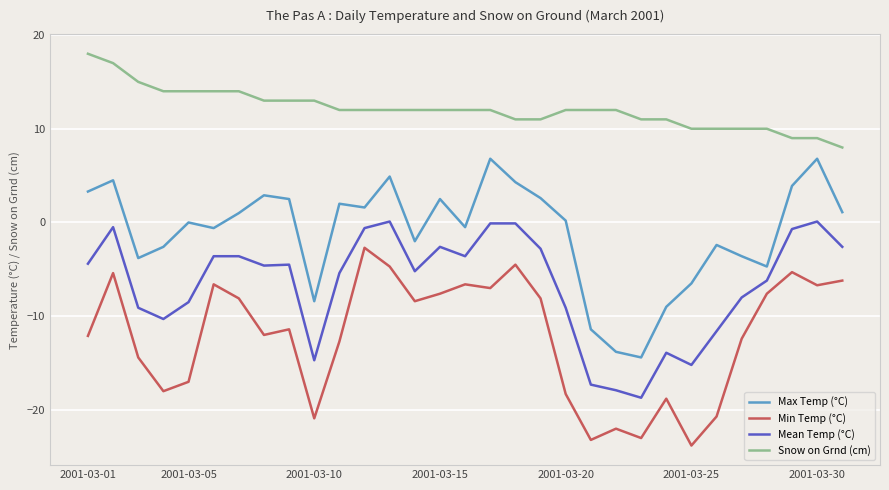

What is the maximum value shown in the chart?

18.0